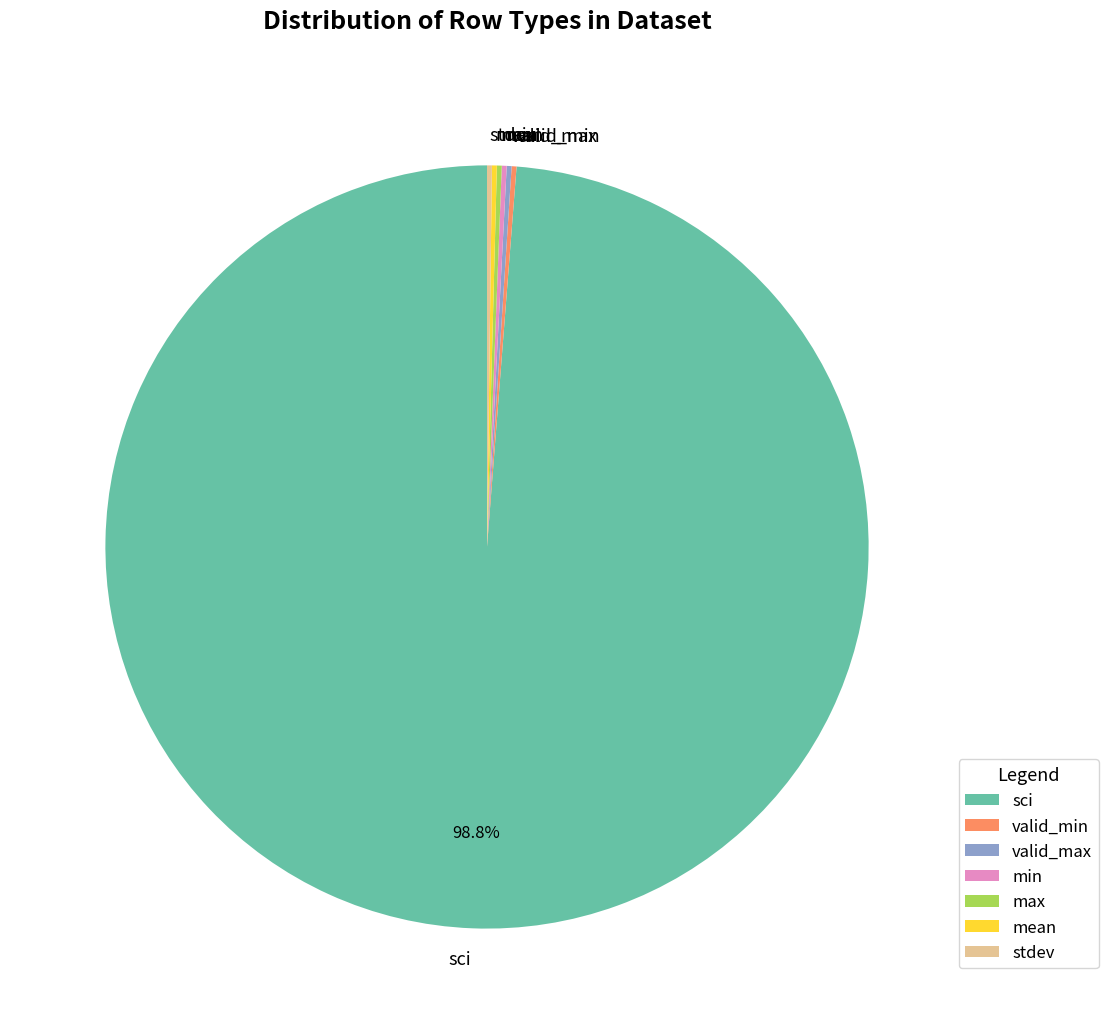

Which category accounts for the majority?

sci